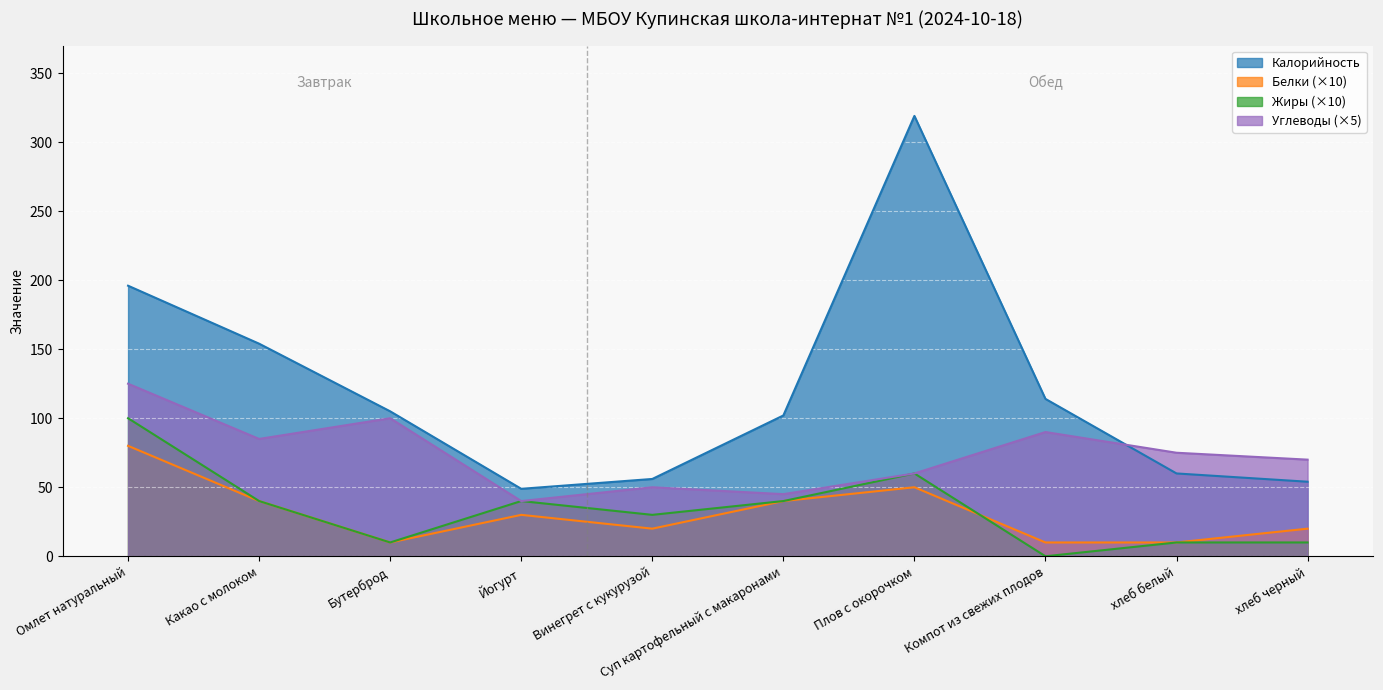

At which category is the sum across all series the highest?

Омлет натуральный